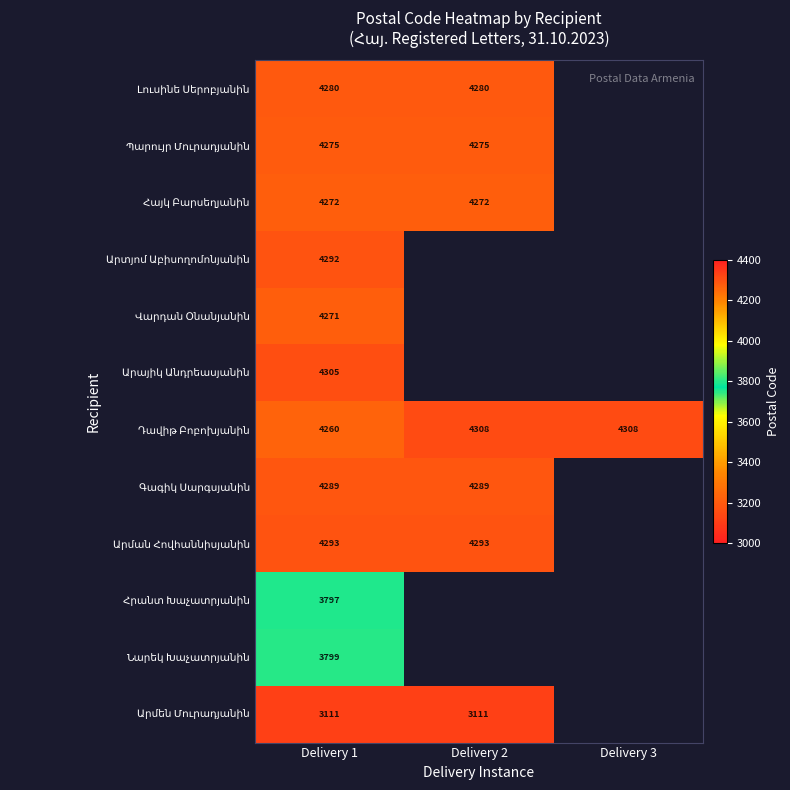

What is the minimum value shown in the chart?

3111.0